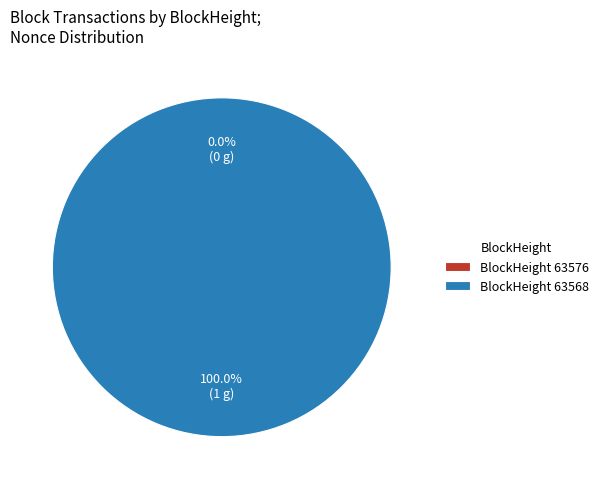

The 63568 slice represents 99% of the pie. True or false?

False